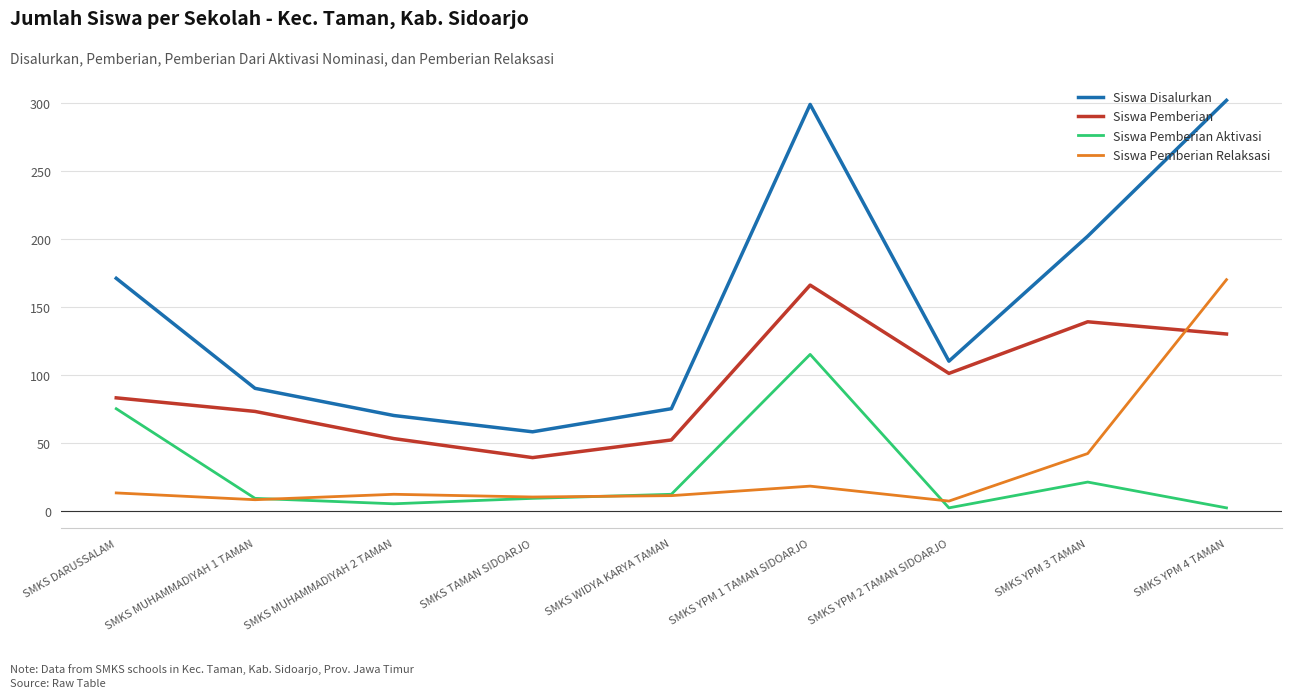

Where is the first local minimum for Siswa Disalurkan?

SMKS TAMAN SIDOARJO